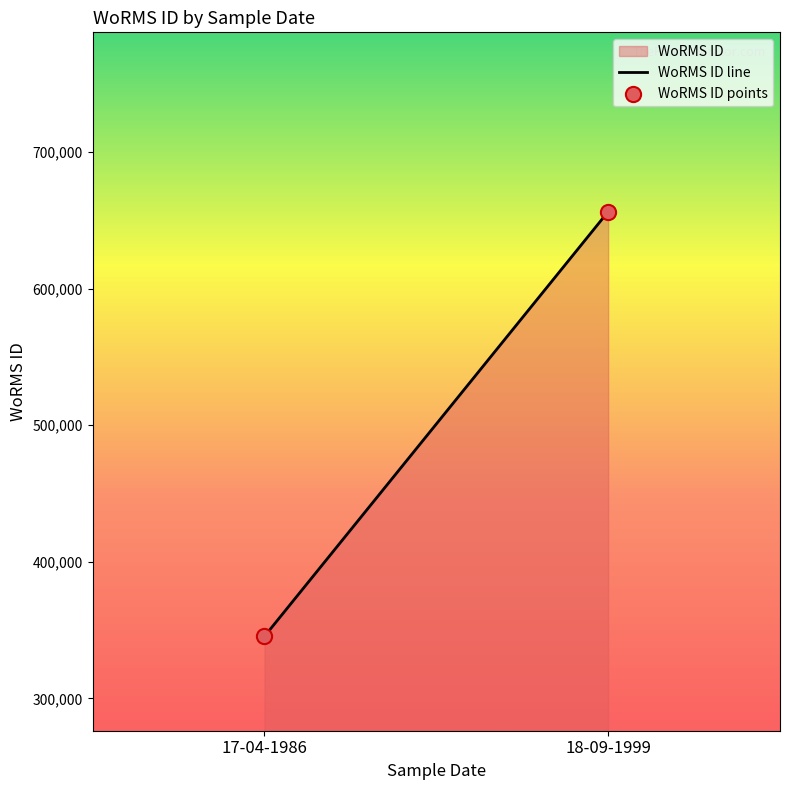

What is the range of Y values (max minus min)?

310807